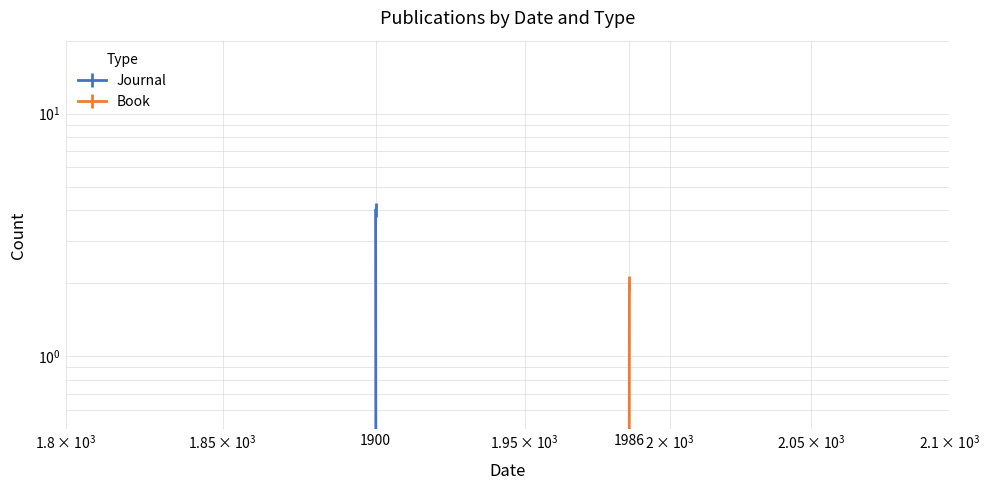

Is this an area chart (filled region under the line)?

No